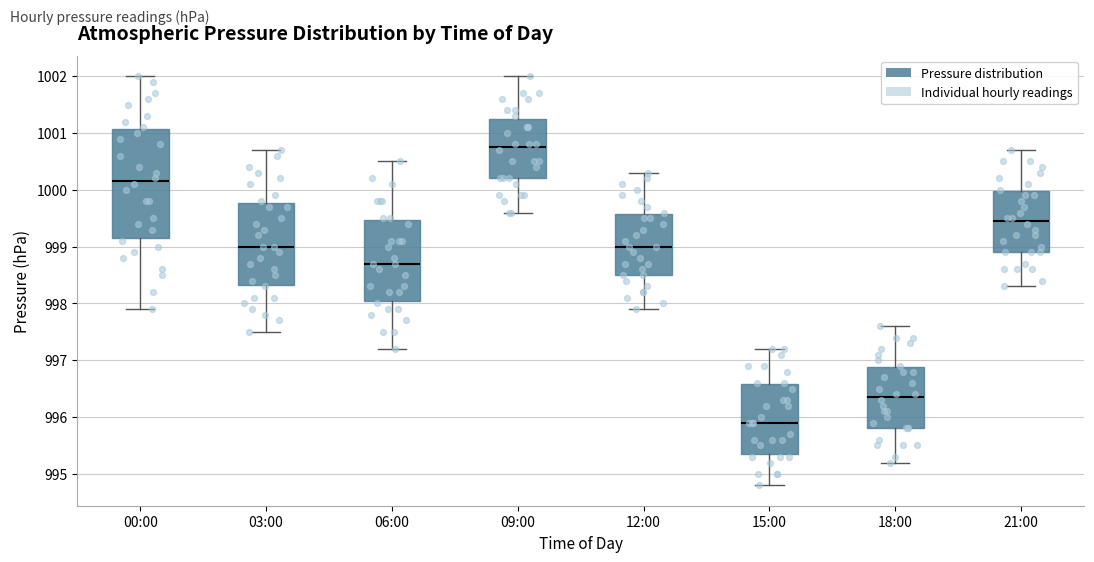

Comparing the boxes themselves (not the whiskers), which one is the tallest?

00:00